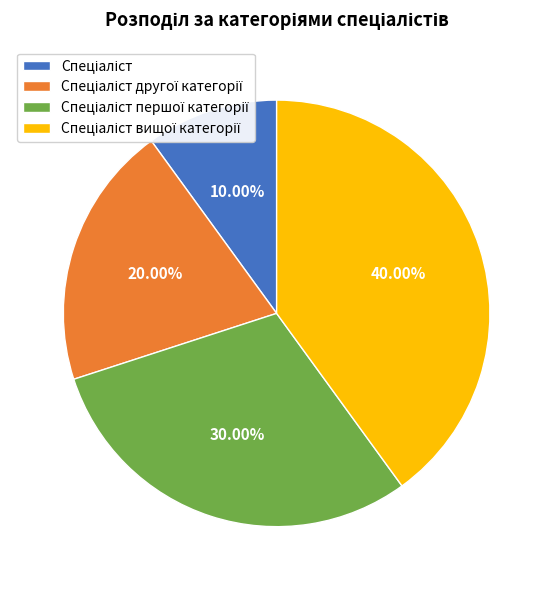

Is there a majority slice in this chart?

No